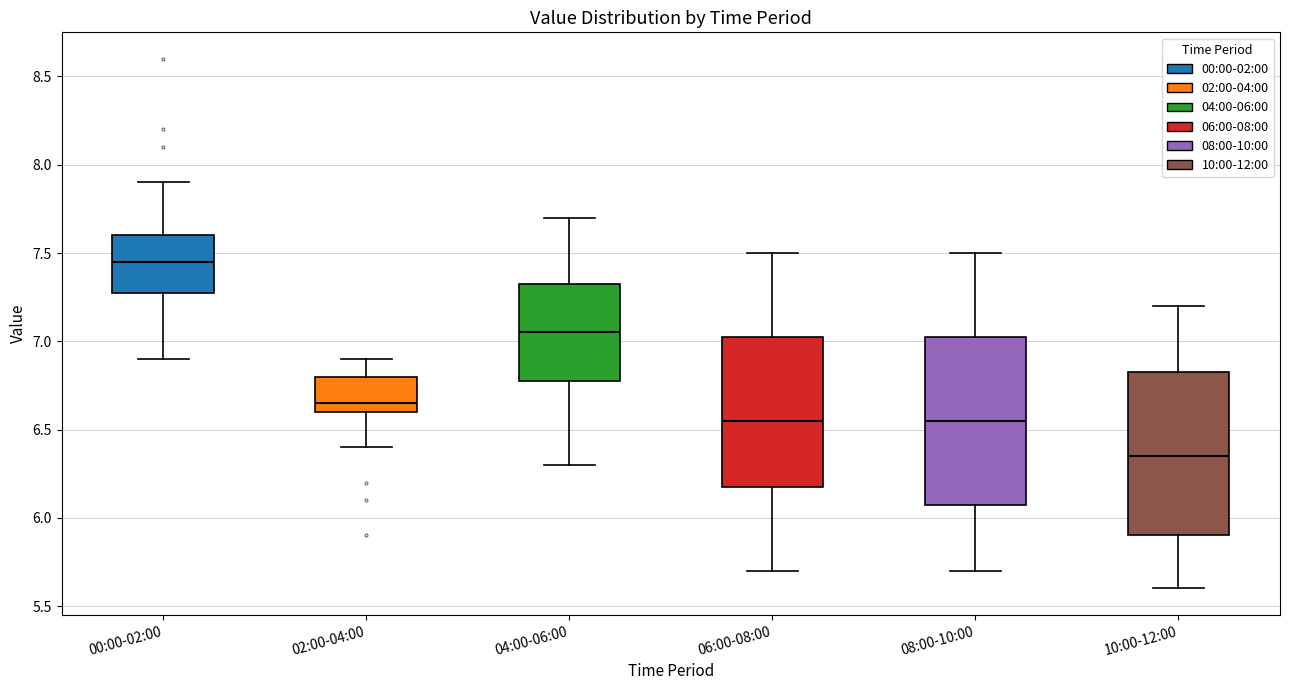

Reading left to right, transcribe this box plot: for each box, give where its median line is, the range the box spans, and where its two whiskers end, as read against the y-axis. The values are not printed on the chart, so give them approximately, as read against the axis.

00:00-02:00: median 7.45, box 7.30 to 7.60, whiskers 6.90 to 7.90
02:00-04:00: median 6.65, box 6.60 to 6.80, whiskers 6.40 to 6.90
04:00-06:00: median 7.05, box 6.80 to 7.35, whiskers 6.30 to 7.70
06:00-08:00: median 6.55, box 6.20 to 7.05, whiskers 5.70 to 7.50
08:00-10:00: median 6.55, box 6.10 to 7.05, whiskers 5.70 to 7.50
10:00-12:00: median 6.35, box 5.90 to 6.85, whiskers 5.60 to 7.20